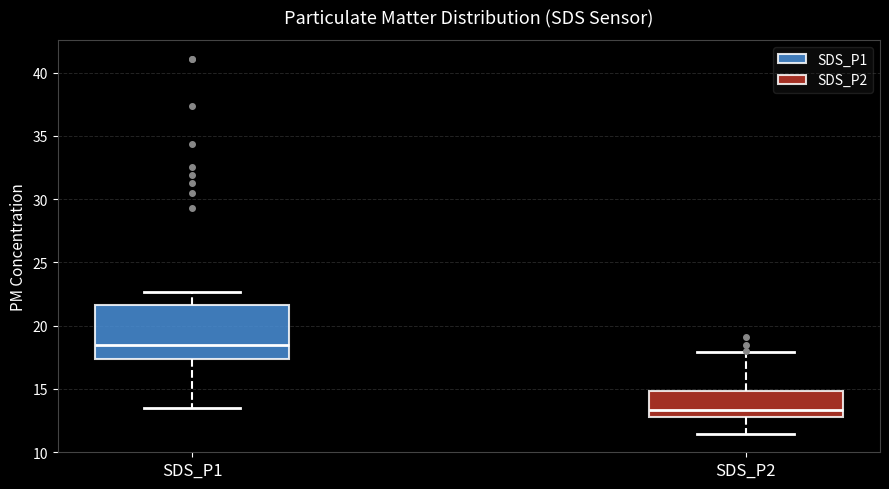

Reading left to right, read every box against the y-axis: the position of its median line, the range the box covers, and the ends of its whiskers. The values are not printed on the chart, so give them approximately, as read against the axis.

SDS_P1: median 18.5, box 17.5 to 21.5, whiskers 13.5 to 22.5
SDS_P2: median 13.5, box 13.0 to 15.0, whiskers 11.5 to 18.0